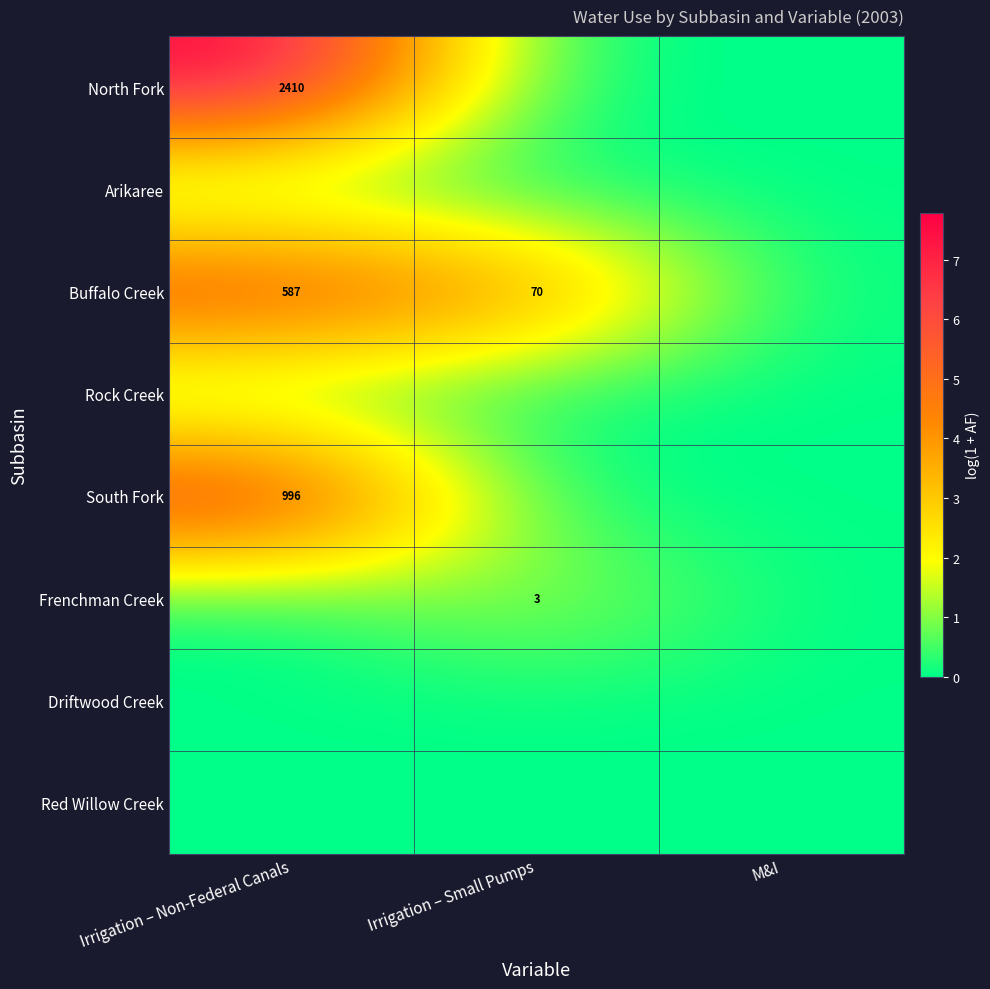

True or false: Frenchman Creek has a value of 4 at Irrigation – Small Pumps.

False